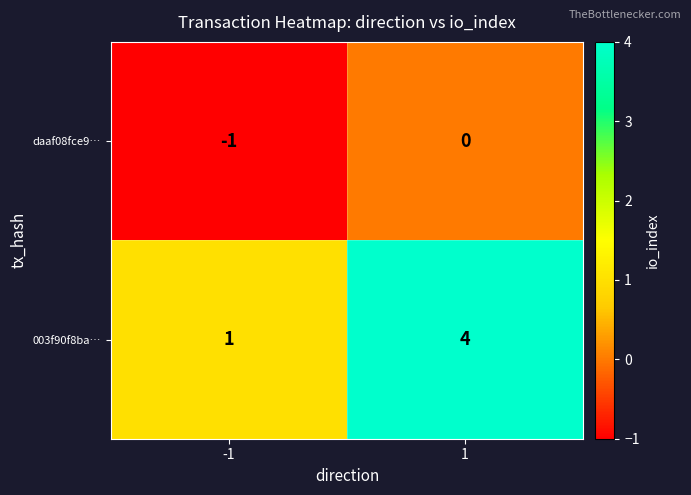

Is it true that 003f90f8ba… equals 2 at 1?

False